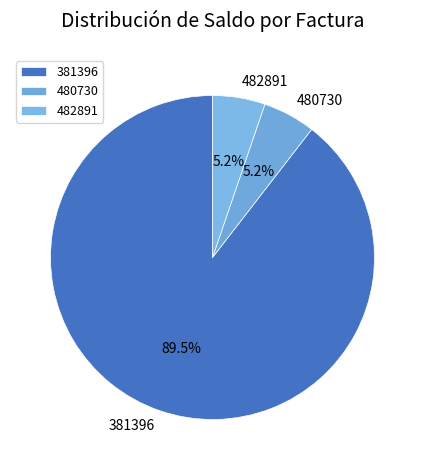

The 482891 slice represents 5% of the pie. True or false?

True